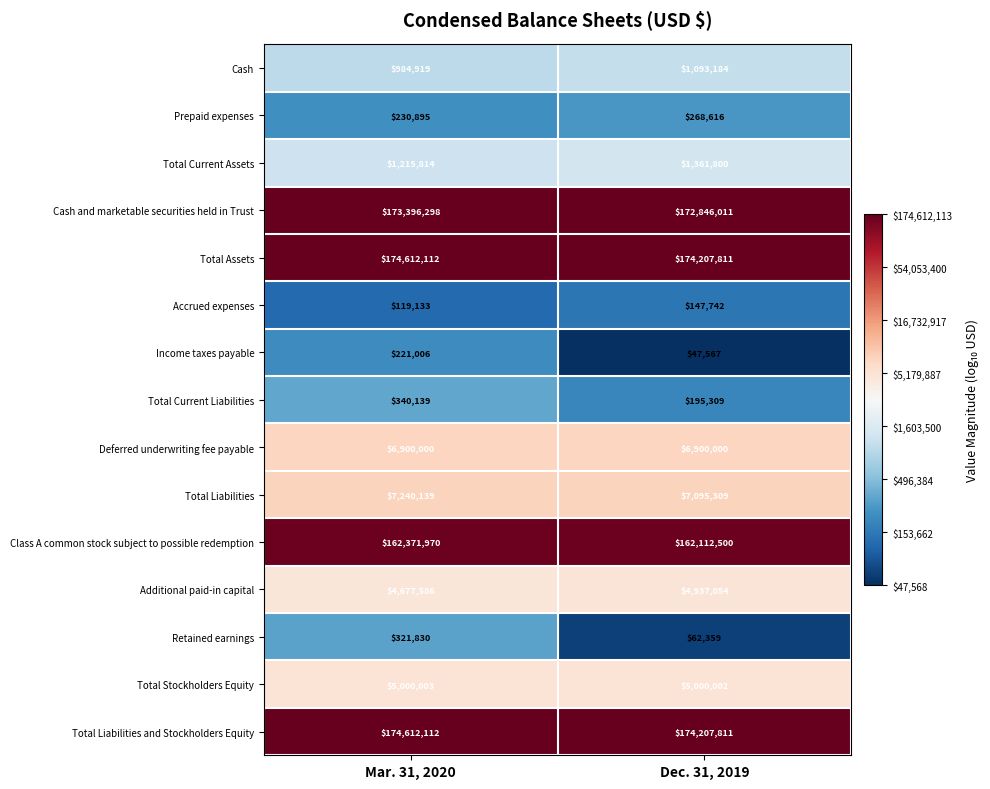

What is the approximate value of Additional paid-in capital at Mar. 31, 2020, to the nearest 10?

4677590